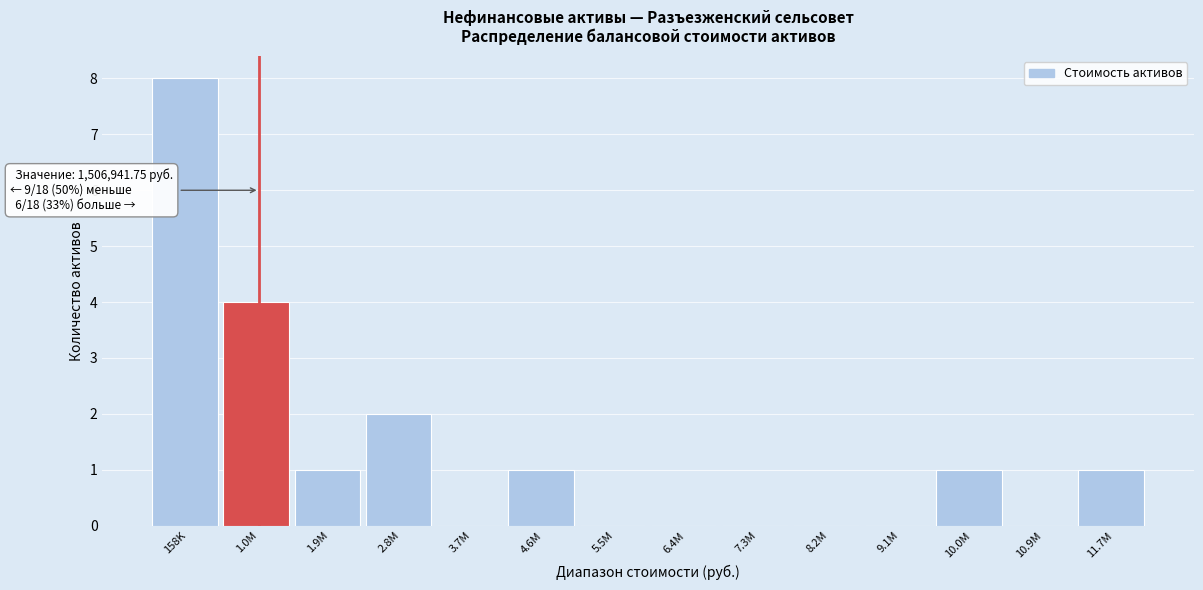

Reading left to right, what are all the values shown in this chart?

158K=8	1.0M=4	1.9M=1	2.8M=2	3.7M=0	4.6M=1	5.5M=0	6.4M=0	7.3M=0	8.2M=0	9.1M=0	10.0M=1	10.9M=0	11.7M=1